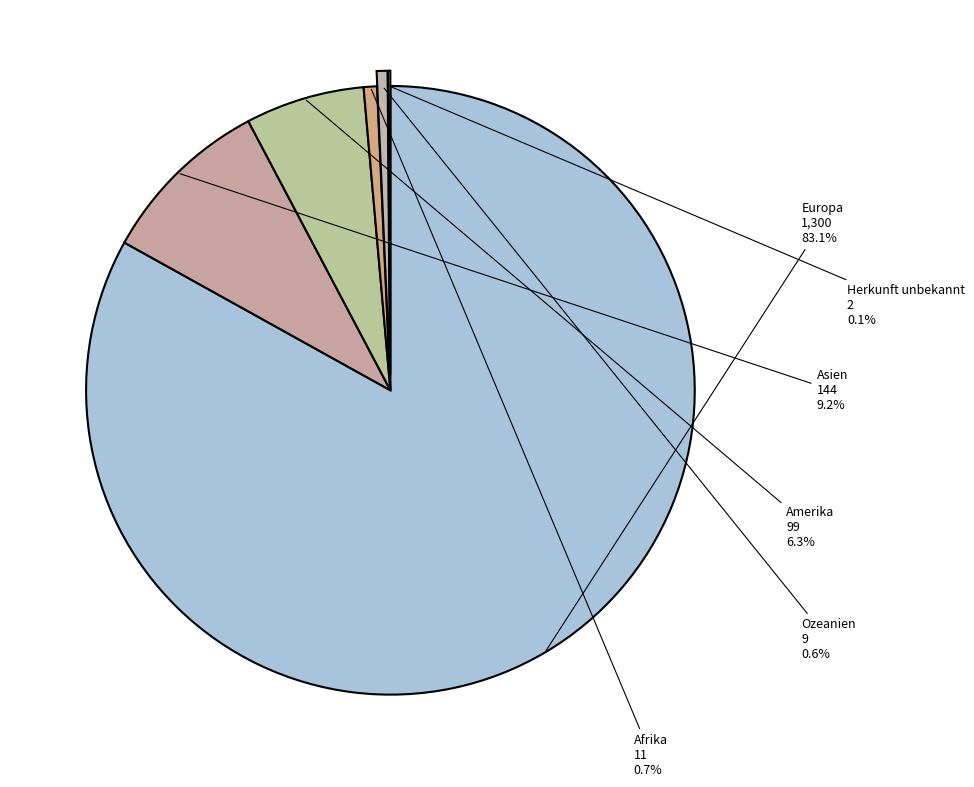

Approximately how many times larger is the value at Amerika compared to Asien?

0.7